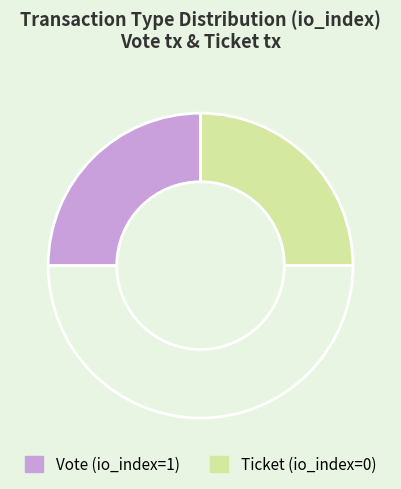

Count the number of slices in the pie.

3